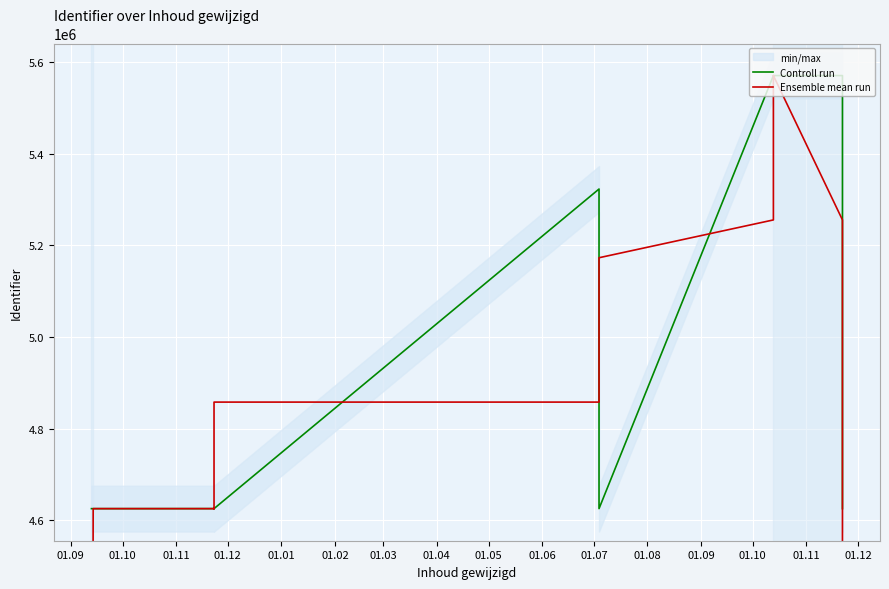

The value of Controll run at 01.03 is 1637680.1. True or false?

False